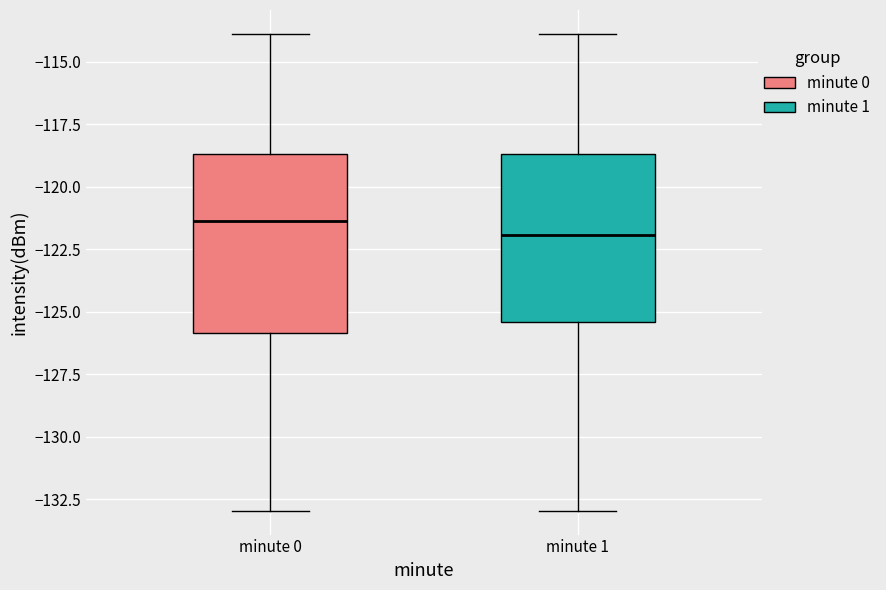

Reading left to right, transcribe this box plot: for each box, give where its median line is, the range the box spans, and where its two whiskers end, as read against the y-axis. The values are not printed on the chart, so give them approximately, as read against the axis.

minute 0: median -121.5, box -126.0 to -118.5, whiskers -133.0 to -114.0
minute 1: median -122.0, box -125.5 to -118.5, whiskers -133.0 to -114.0